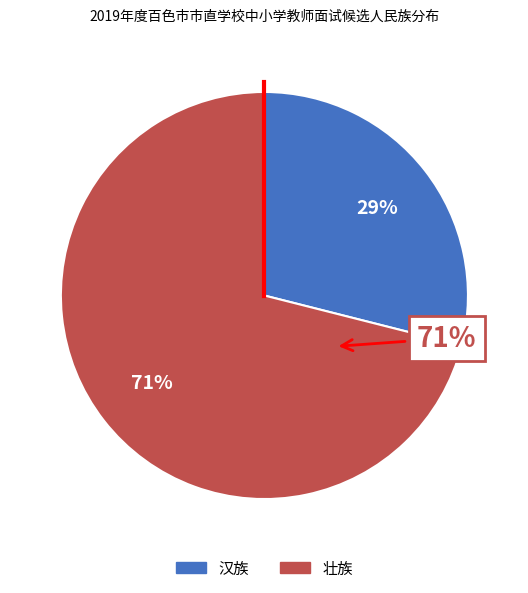

What is the largest slice in the pie chart?

壮族